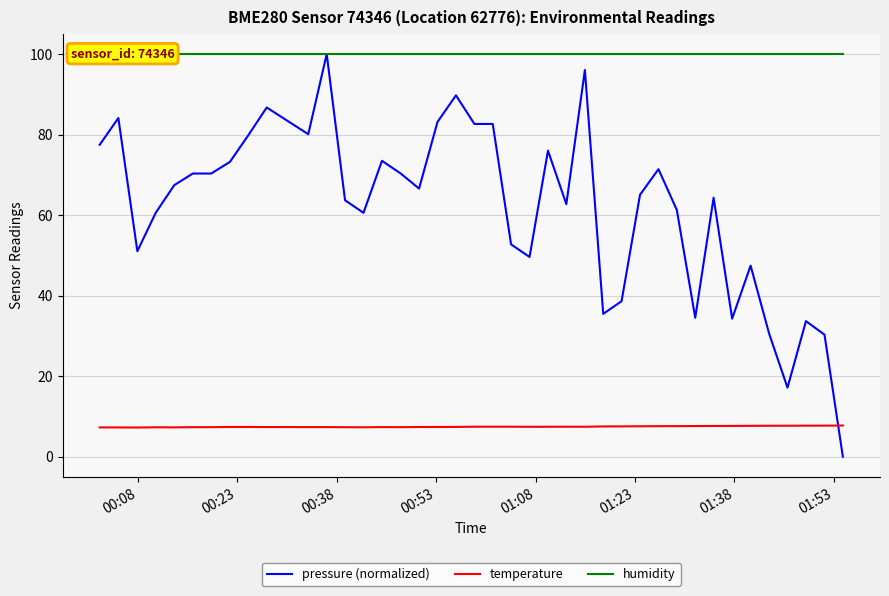

True or false: pressure (normalized) and temperature intersect in this chart.

True